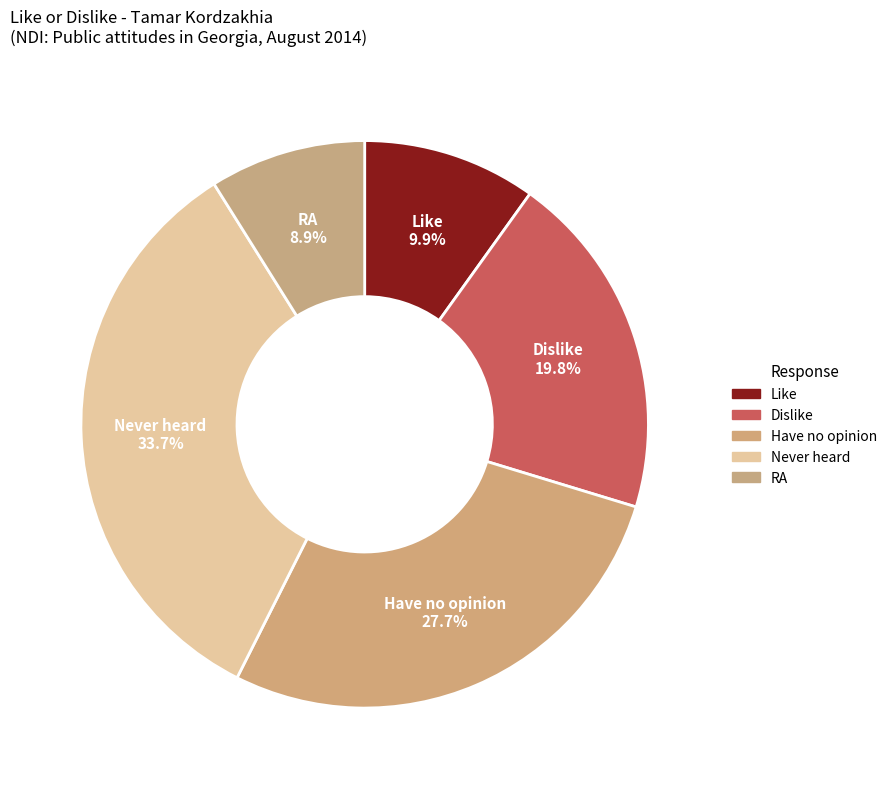

Rank the categories by value from highest to lowest.

Never heard, Have no opinion, Dislike, Like, RA